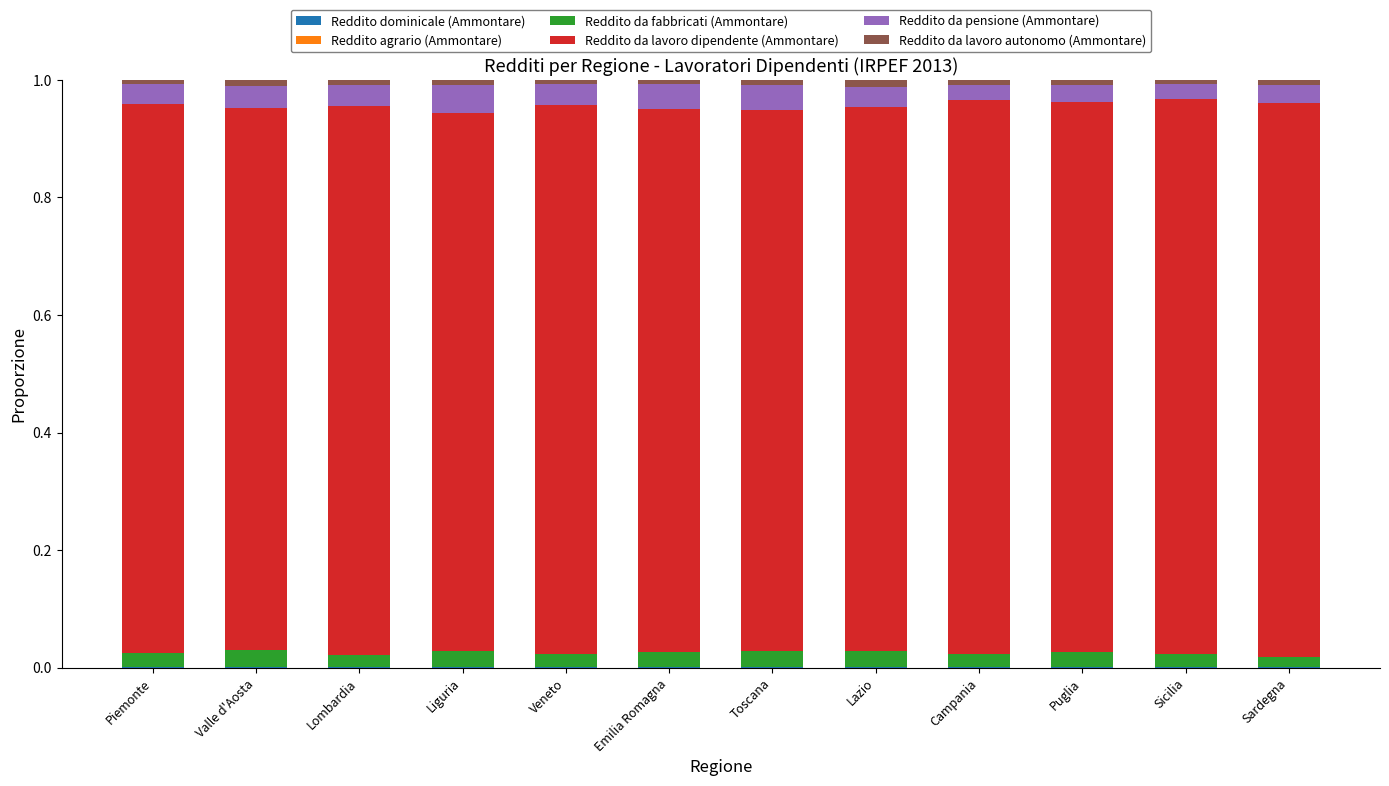

Which series has the largest total across all categories?

Reddito da lavoro dipendente (Ammontare)